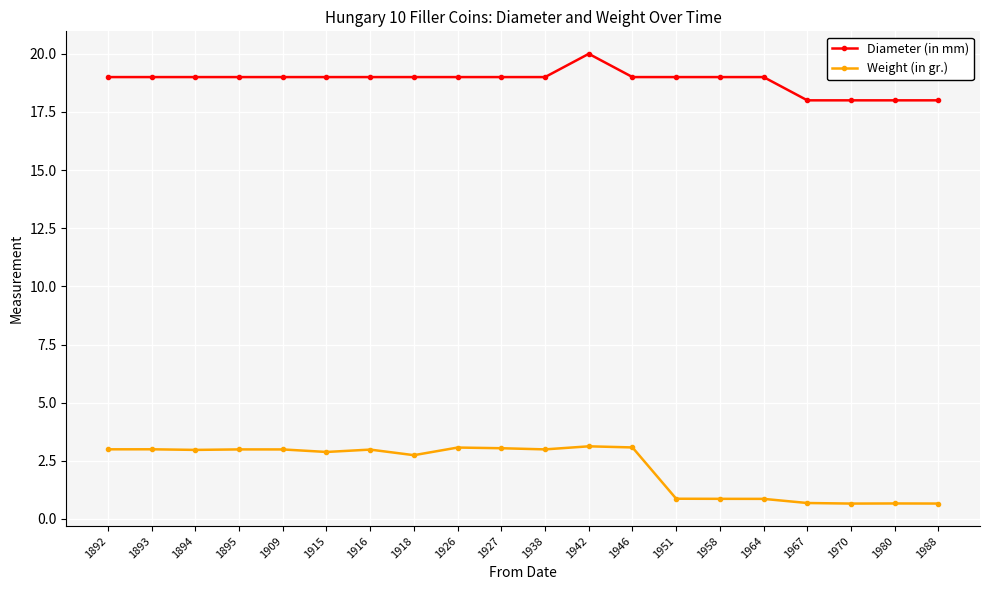

True or false: Weight (in gr.) and Diameter (in mm) intersect in this chart.

False